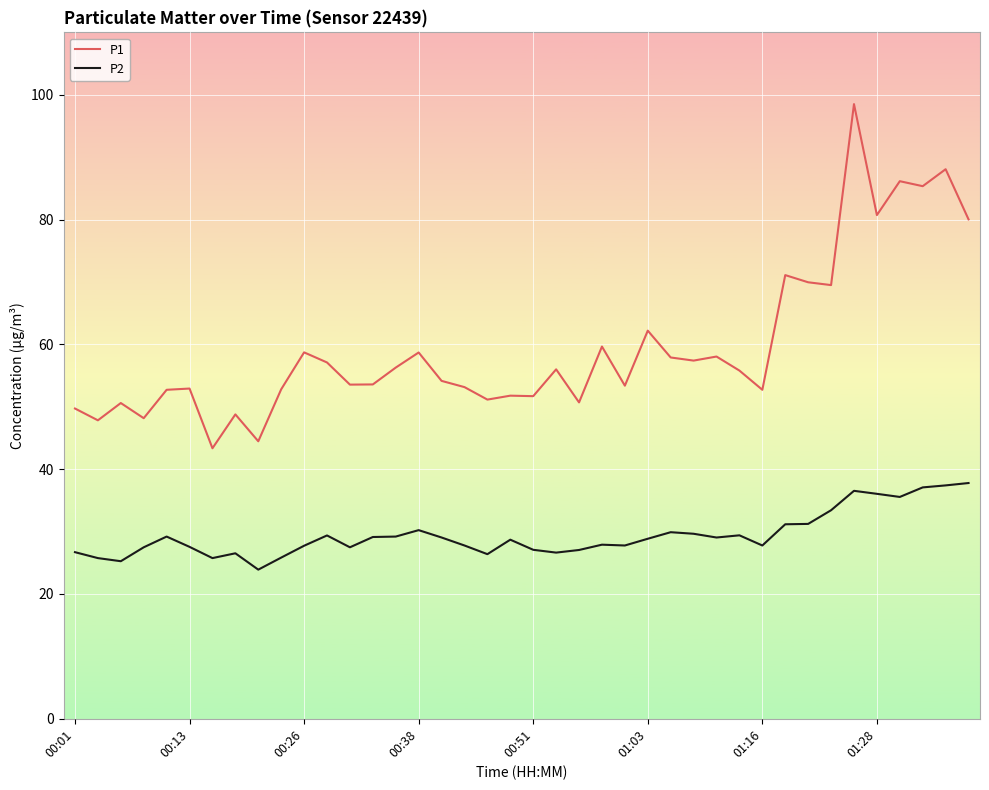

What is the smallest value displayed?

23.9